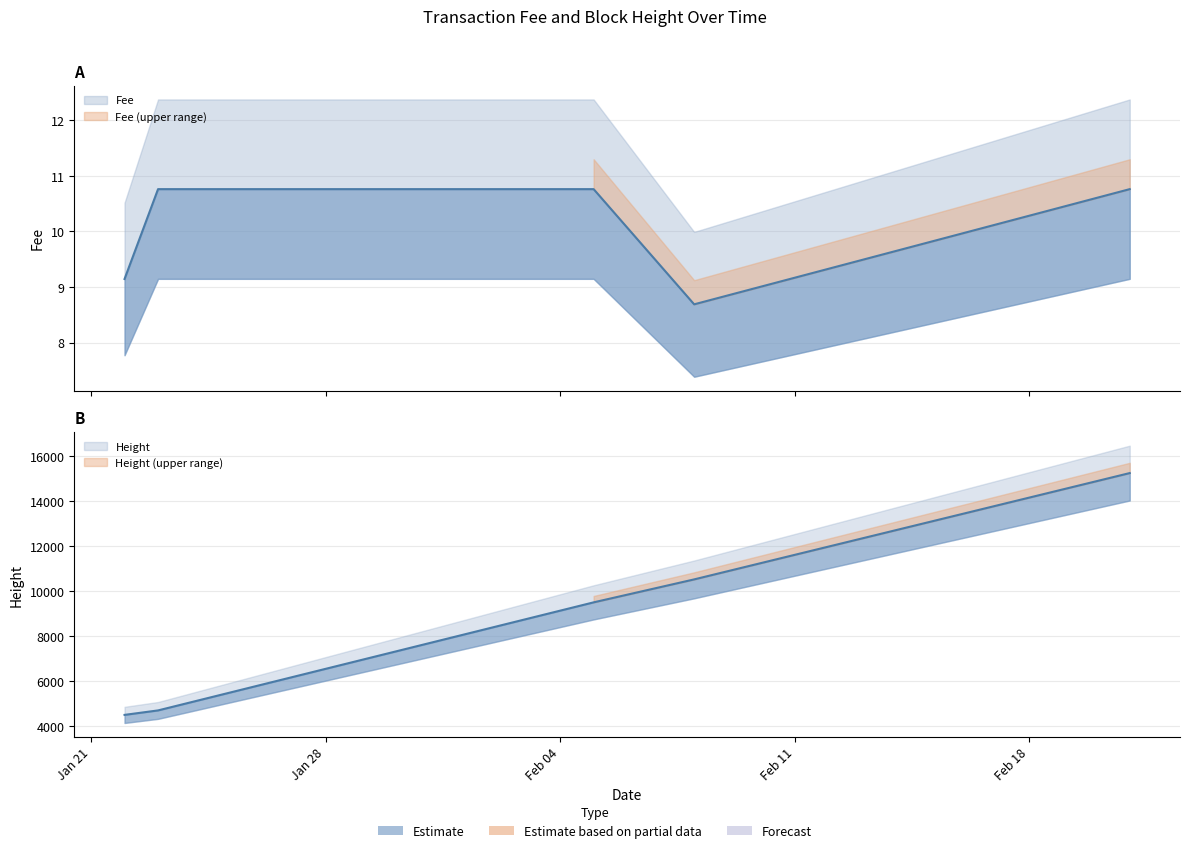

The Fee series shows 12.4 at 2019-01-22. True or false?

False